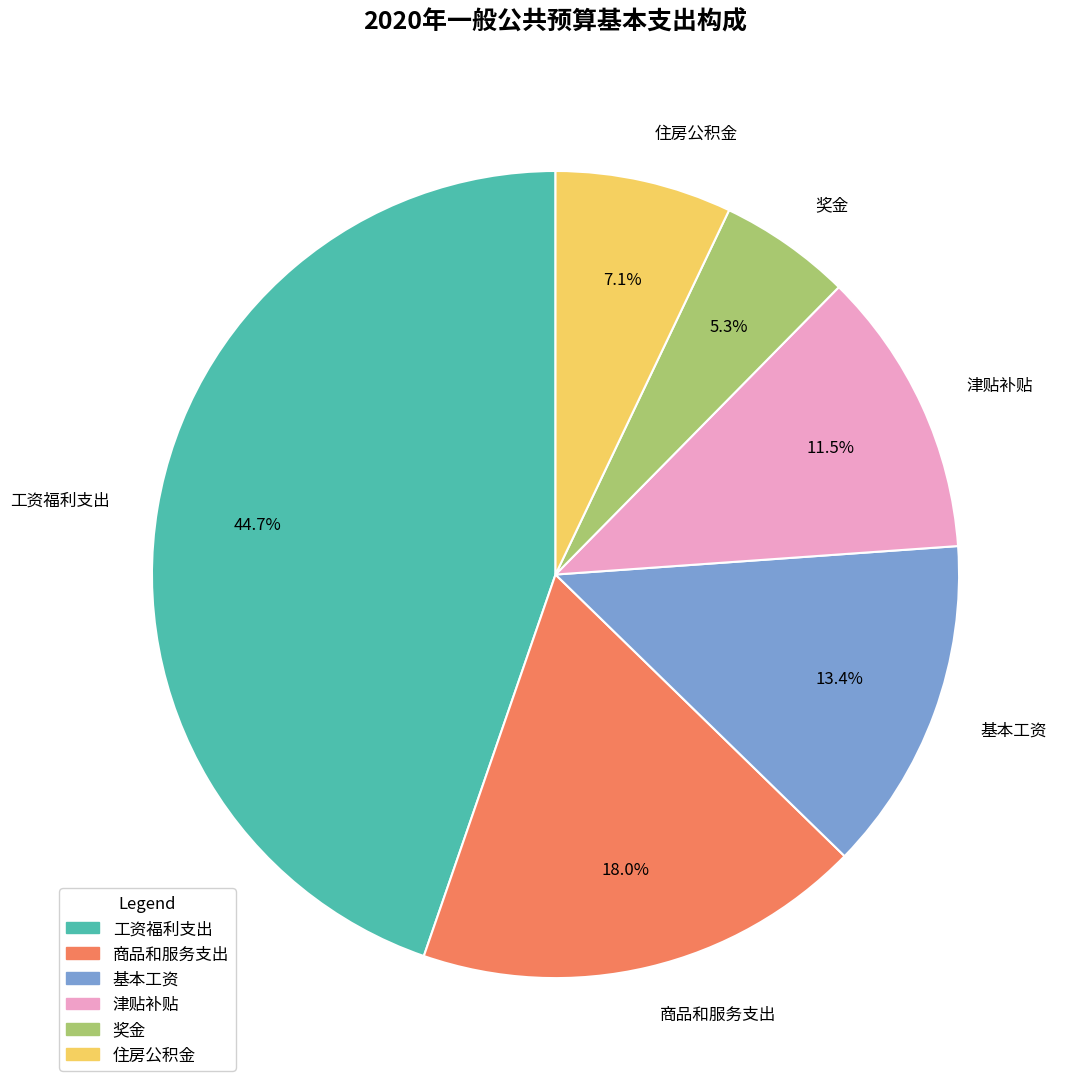

To the nearest percent, what is the difference between the largest and smallest slice percentages?

39%